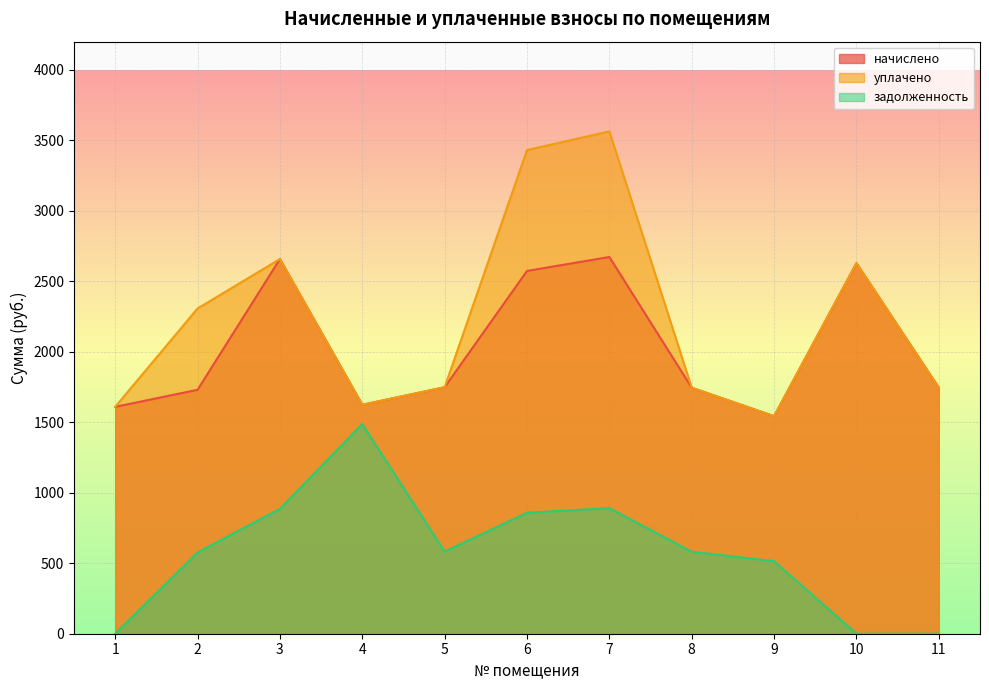

What is the lowest value of the уплачено series?

1543.4